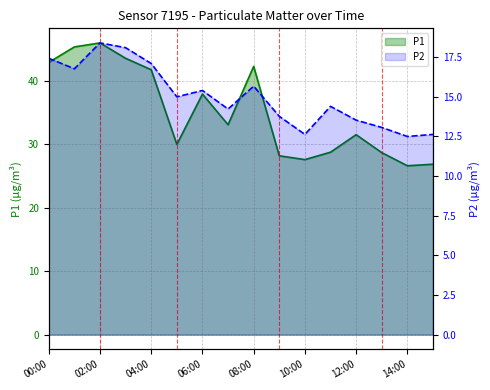

What is the spread (max minus min) of values at 00:00?

25.5